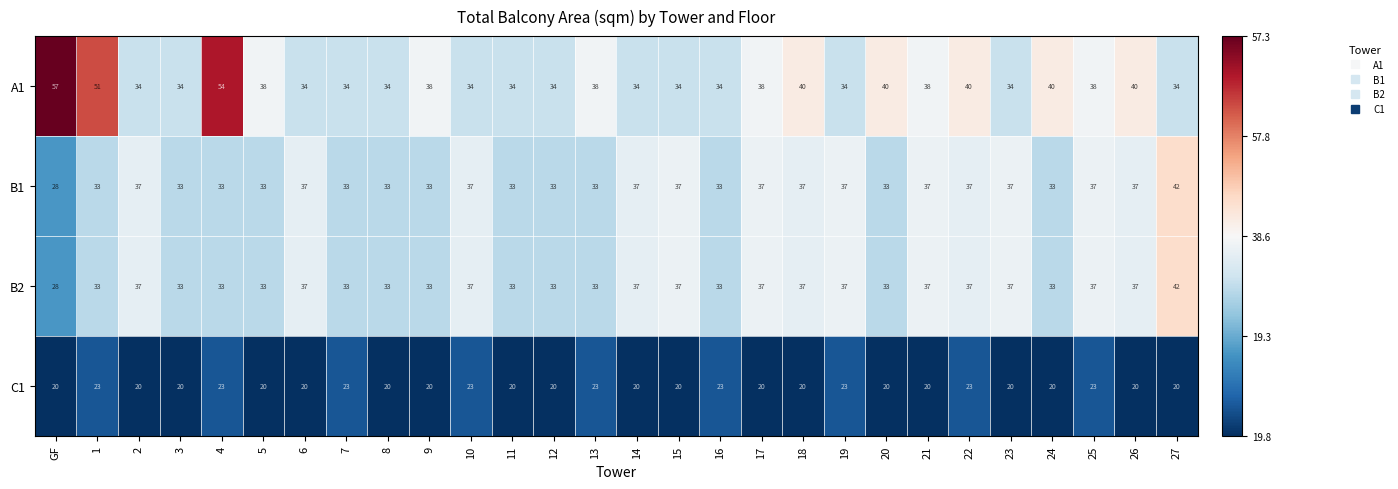

Where does the A1 series first go above 38?

GF